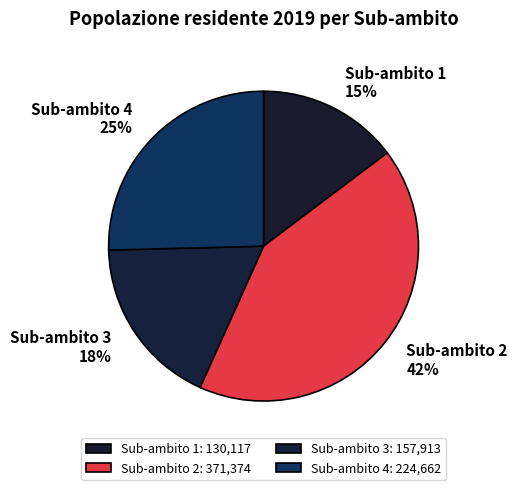

True or false: Sub-ambito 3 accounts for 18% of the total.

True